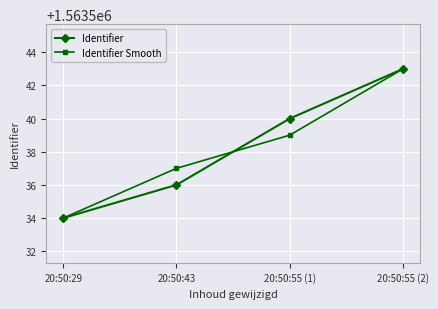

What are all the series names shown in the legend?

Identifier, Identifier Smooth